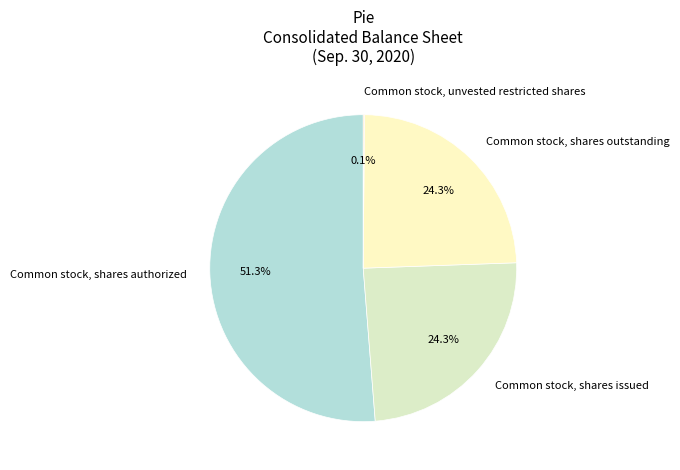

Which category has the biggest portion of the pie?

Common stock, shares authorized